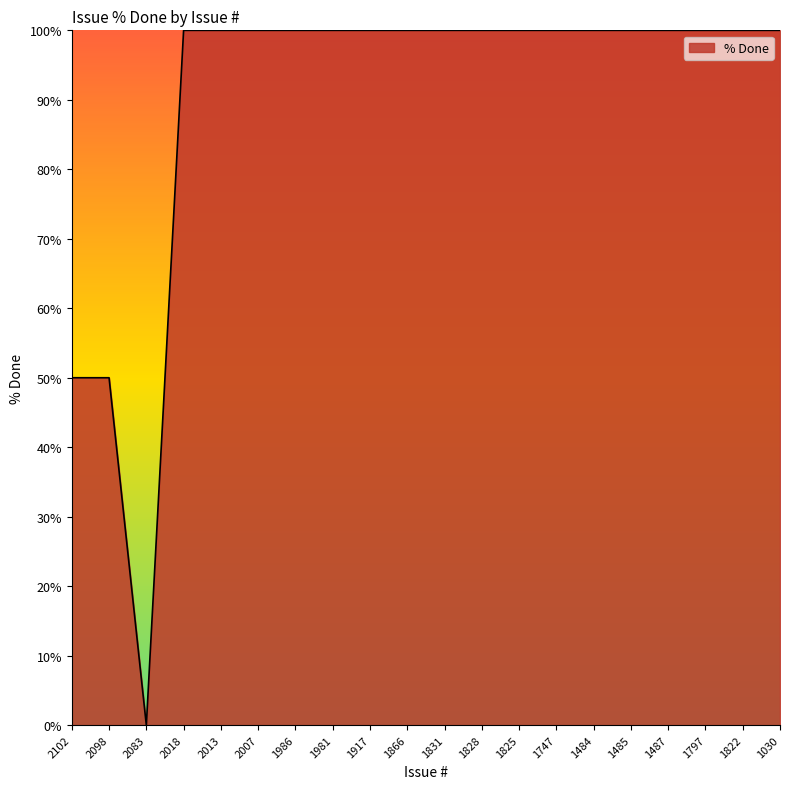

Approximately how many times larger is the value at 2007 compared to 1030?

1.0